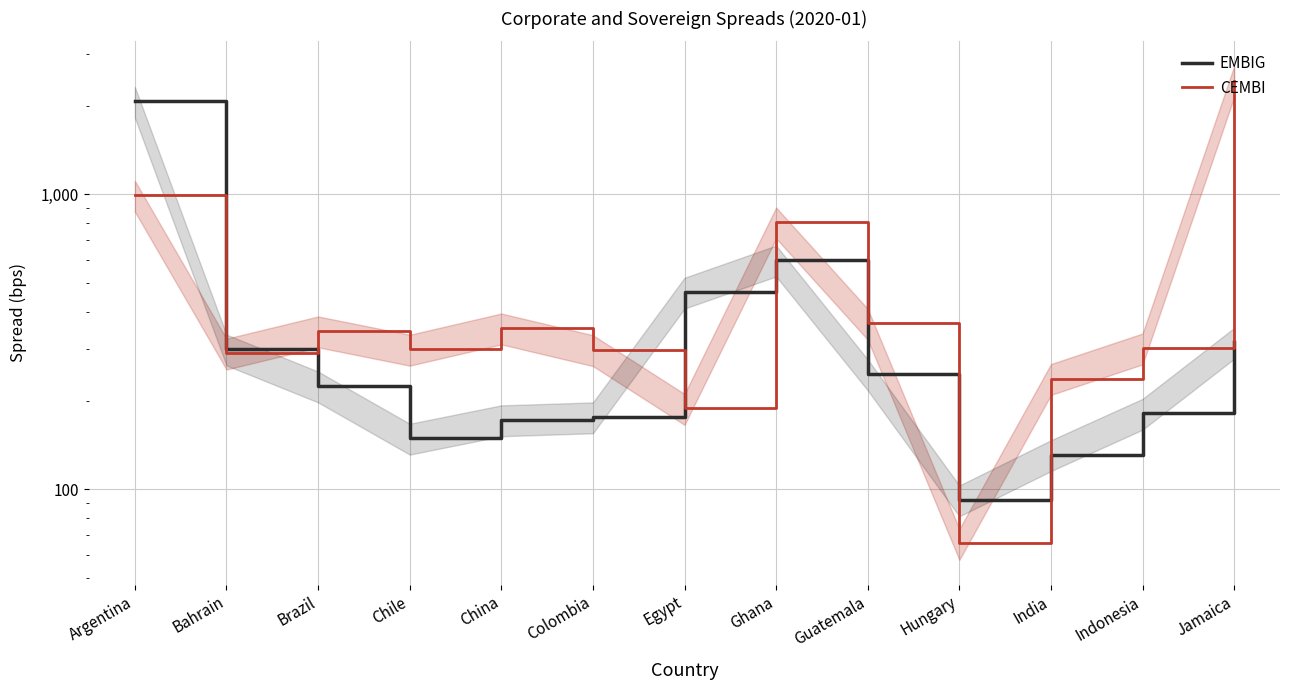

How many interior local peaks does the EMBIG series have?

1